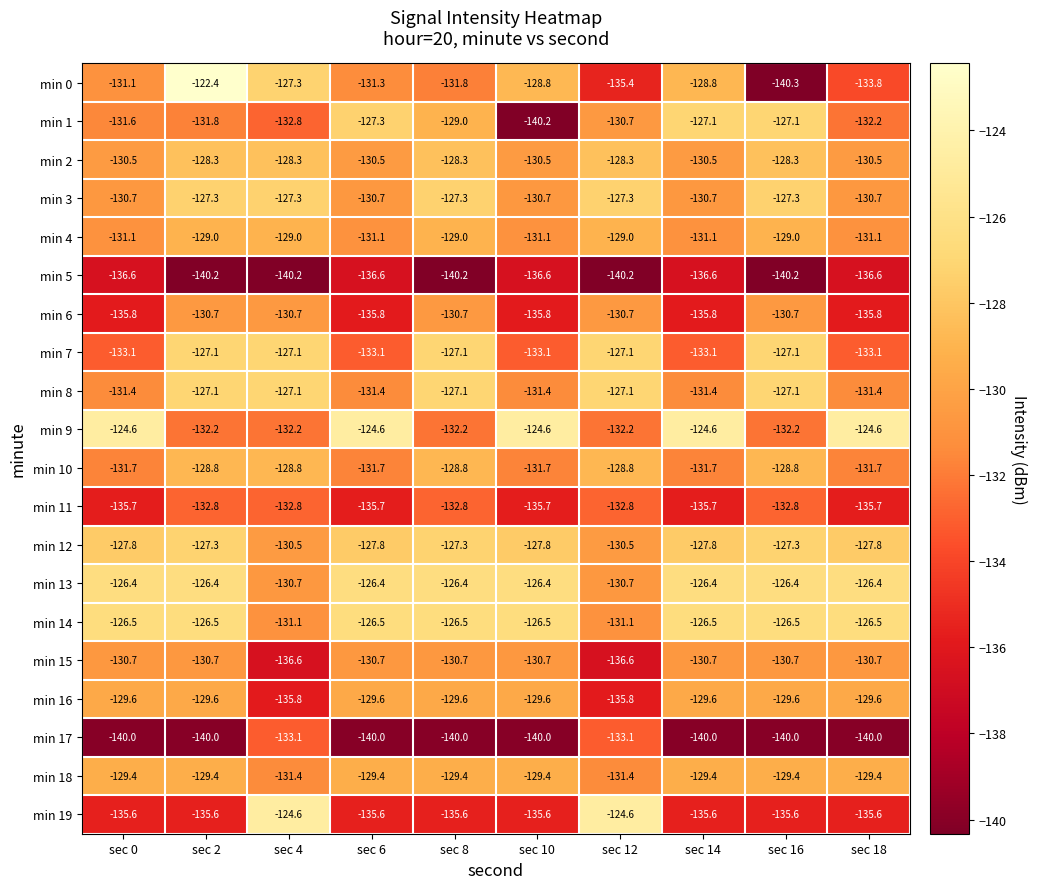

What is the total value across all series at sec 12?

-2623.4